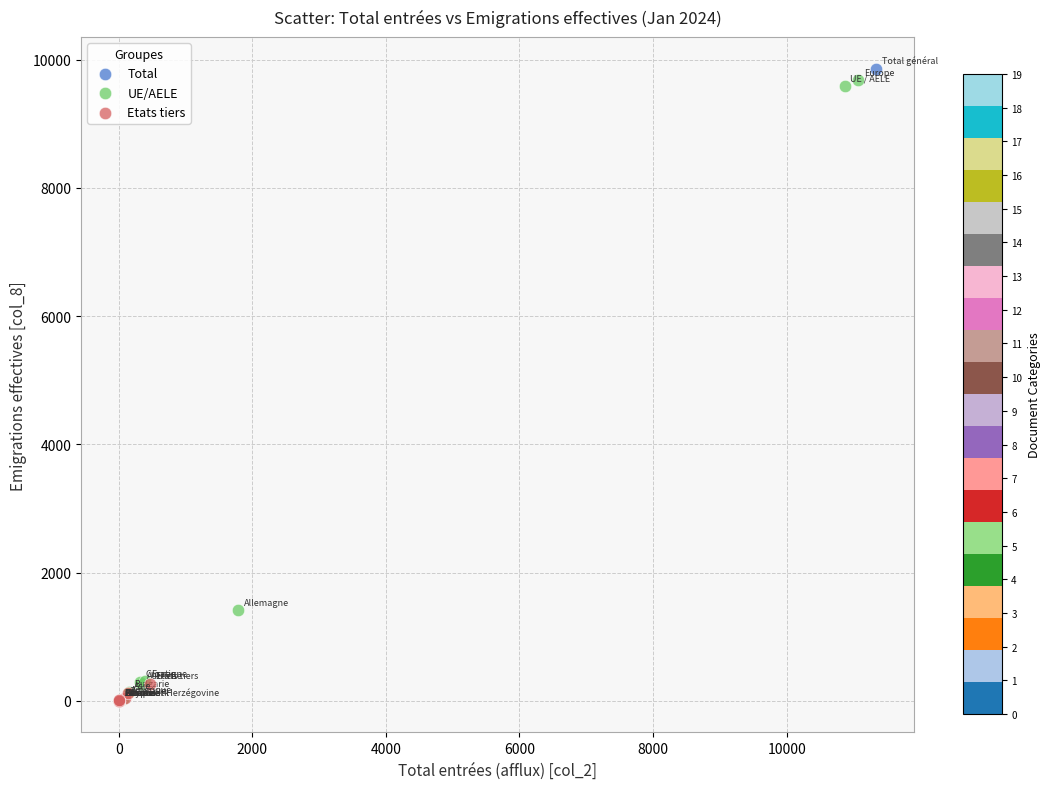

What are all the series names shown in the legend?

Total, UE/AELE, Etats tiers